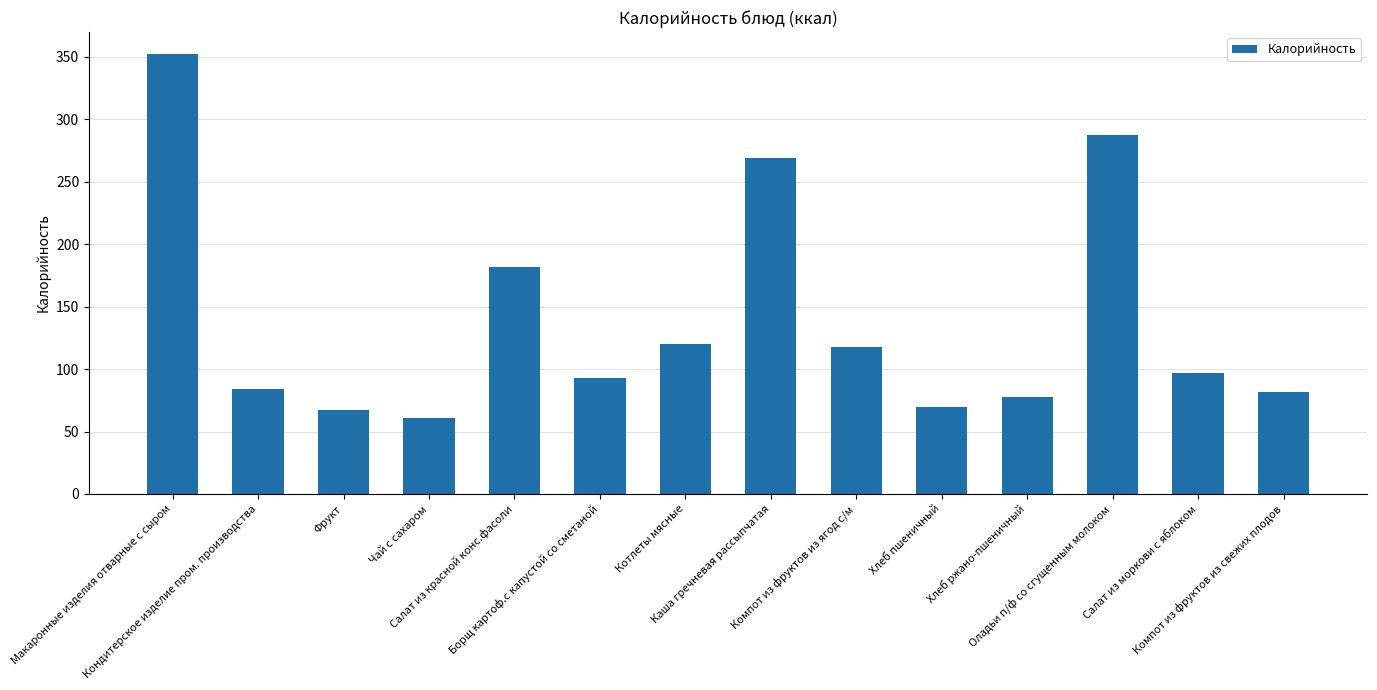

How many data points are less than 97?

7